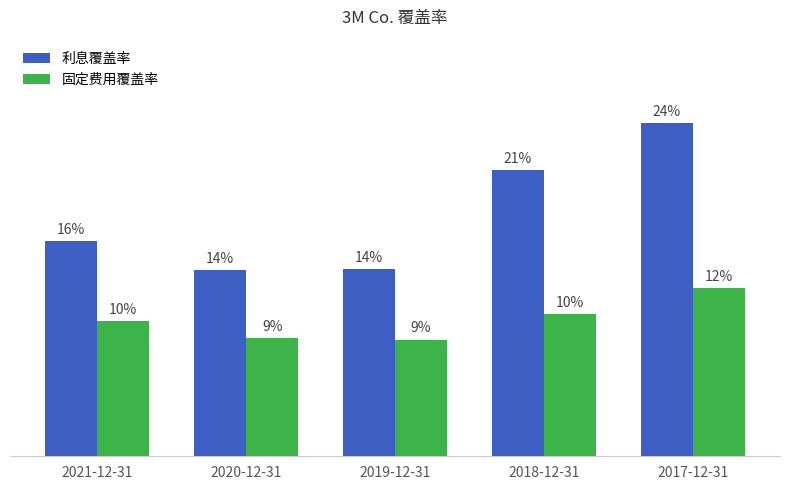

List the series in order of their overall mean, highest first.

利息覆盖率, 固定费用覆盖率